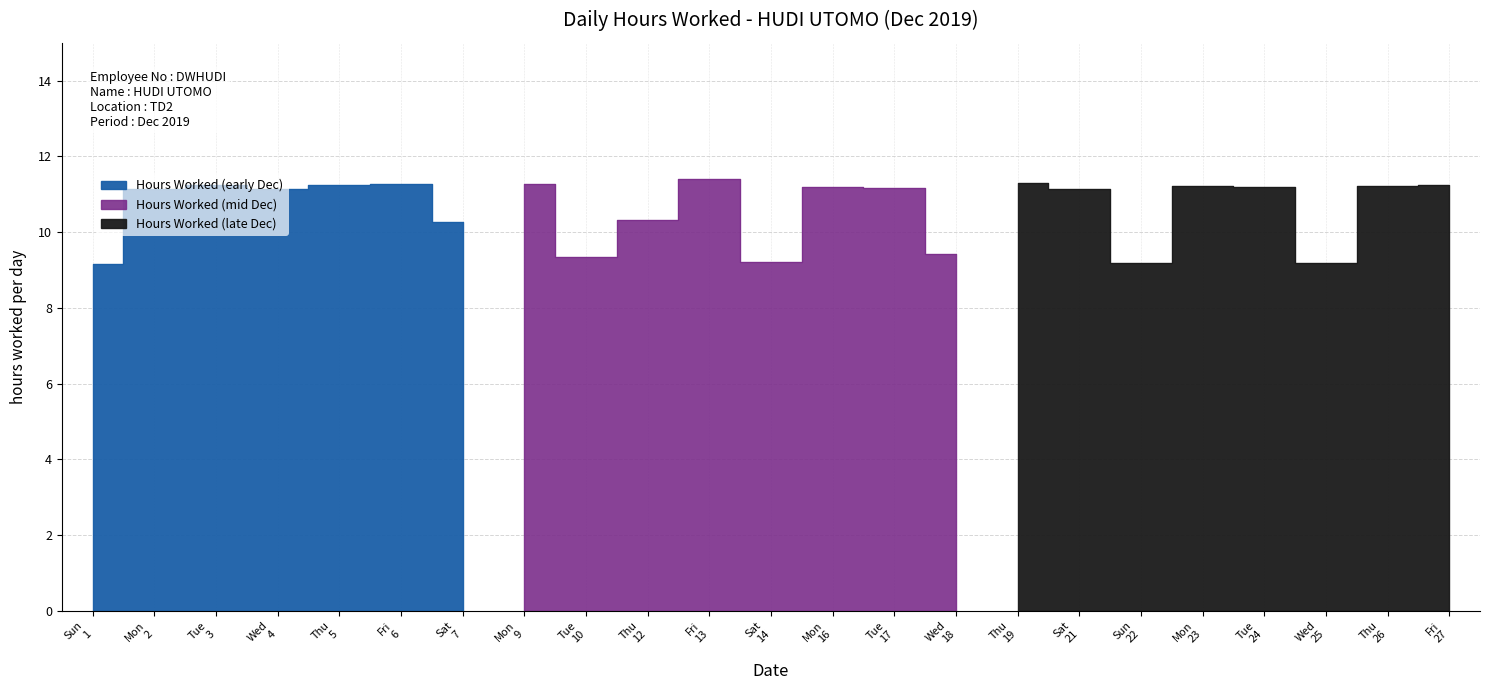

List the labels in order of value, largest first.

13, 19, 6, 9, 3, 5, 27, 23, 26, 16, 24, 17, 2, 4, 21, 12, 7, 18, 10, 14, 22, 25, 1